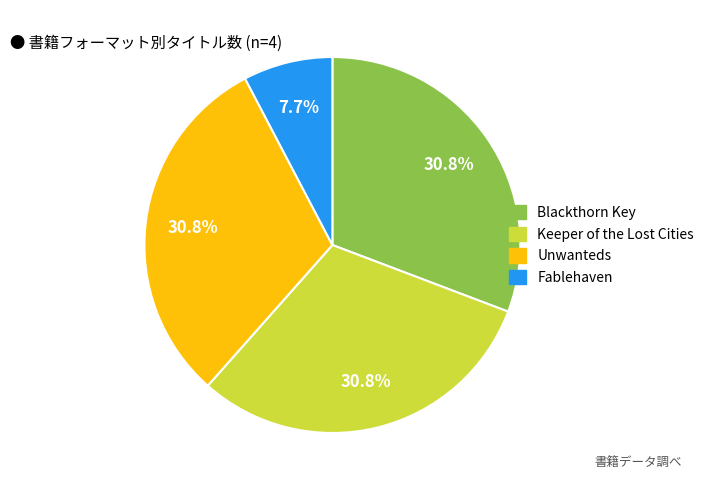

To the nearest percent, what is the combined percentage of Unwanteds and Keeper of the Lost Cities?

62%